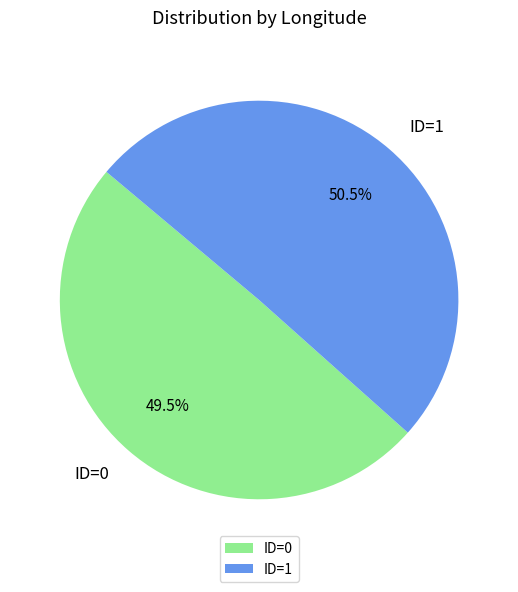

Is ID=1 the majority of the pie?

Yes